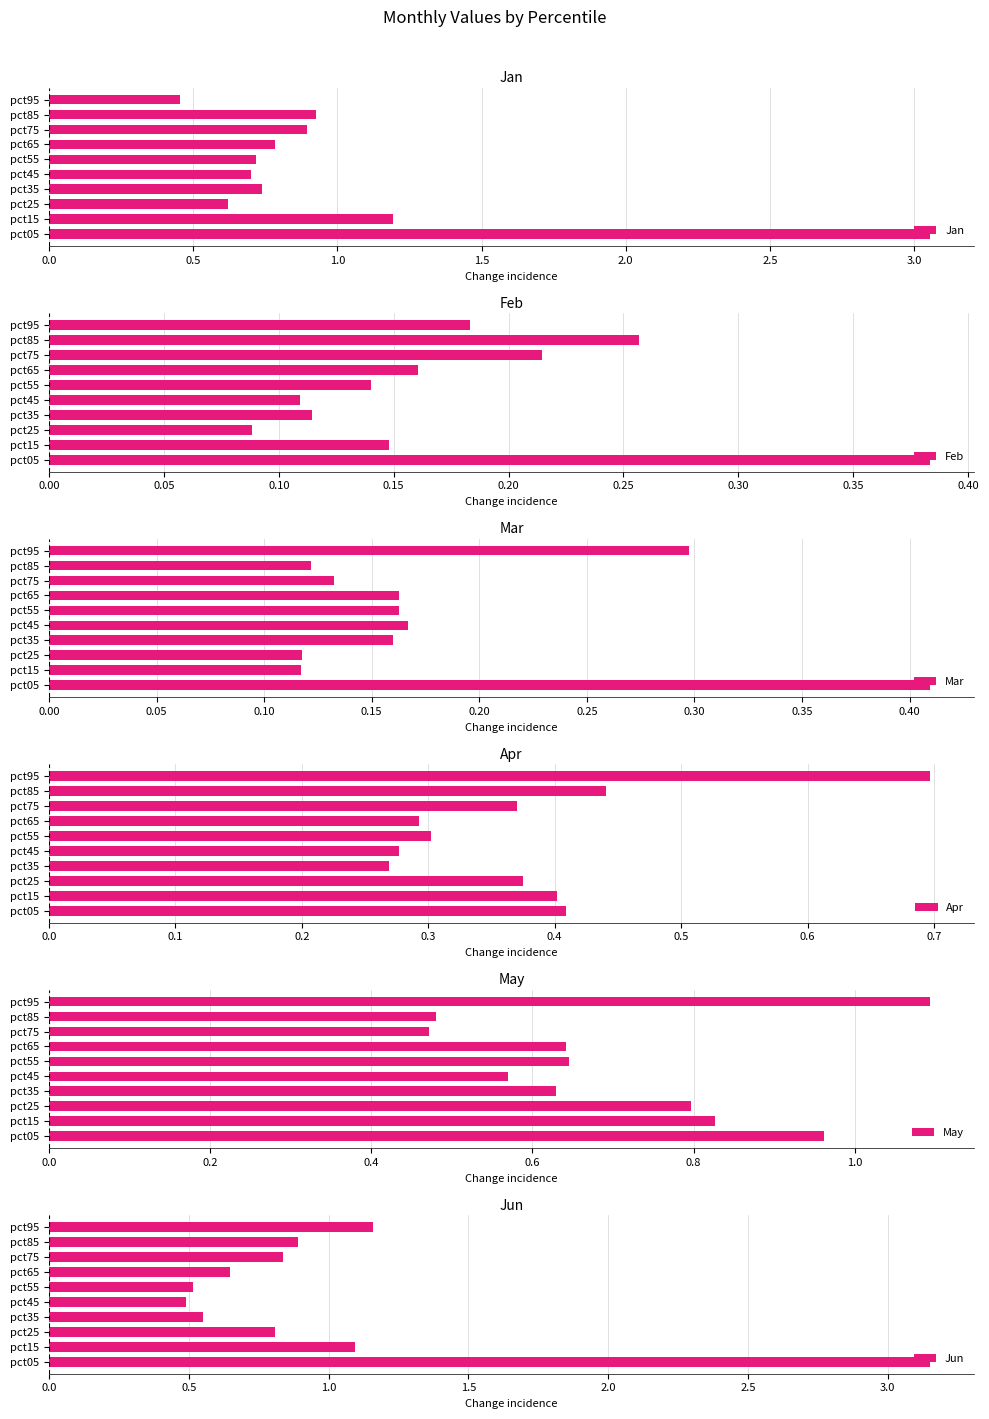

What is the value of the Feb bar at the 2nd from the left?

0.1